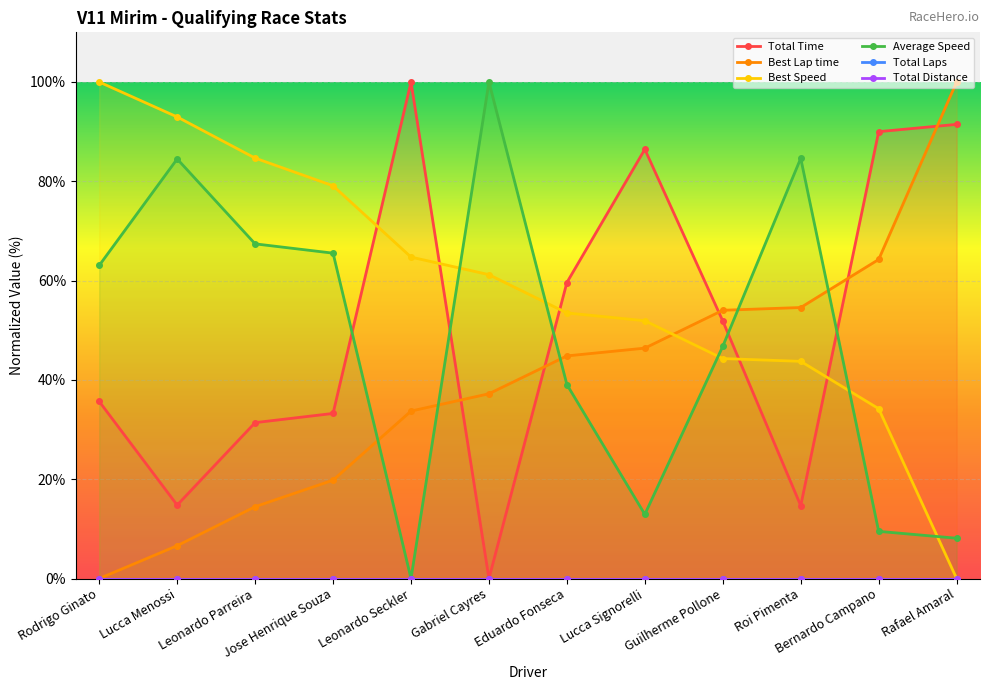

At which category is the sum across all series the highest?

Rafael Amaral